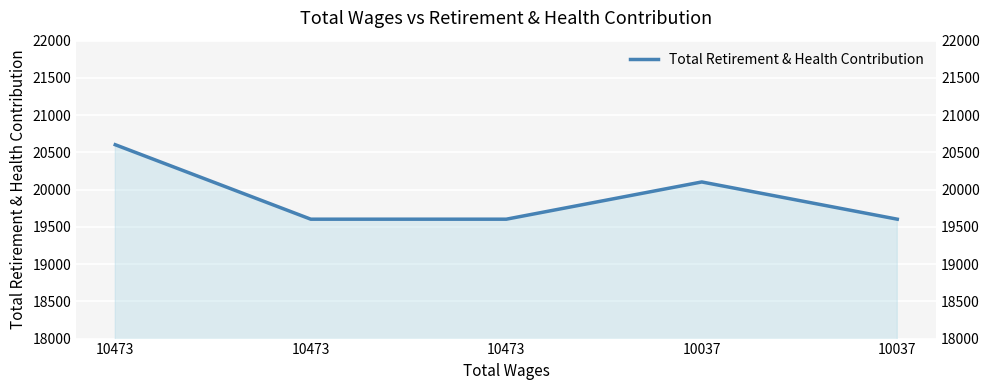

The value at 10037 is 19603. True or false?

True